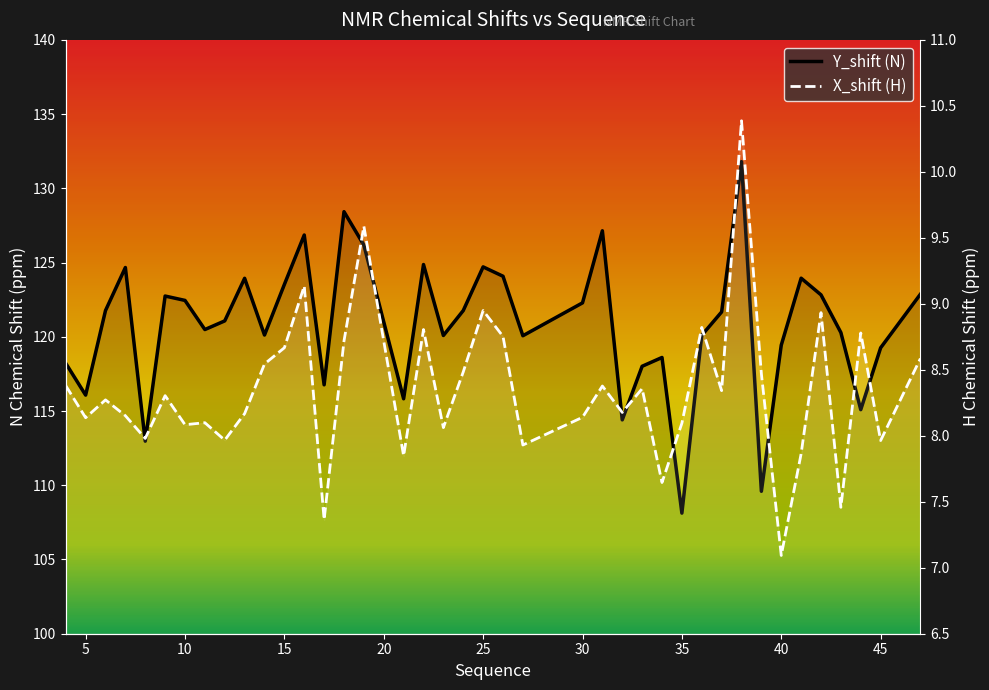

What is the difference between the X_shift values at 30 and 4?

0.2